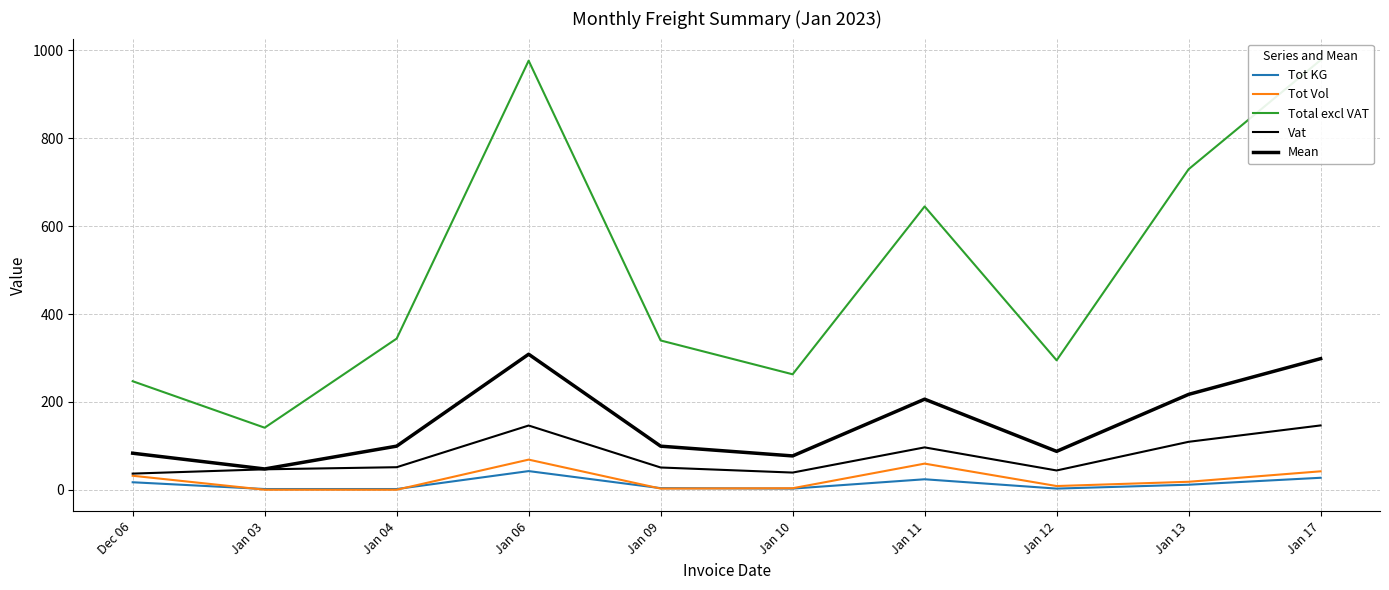

How many categories are shown in the chart?

10